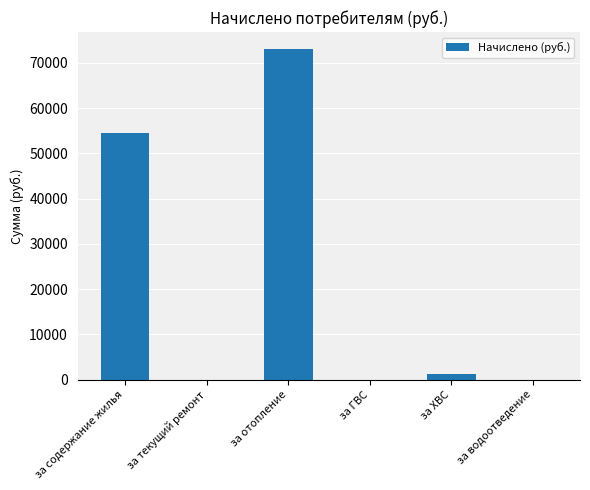

True or false: the data shows 34057.9 at за текущий ремонт.

False